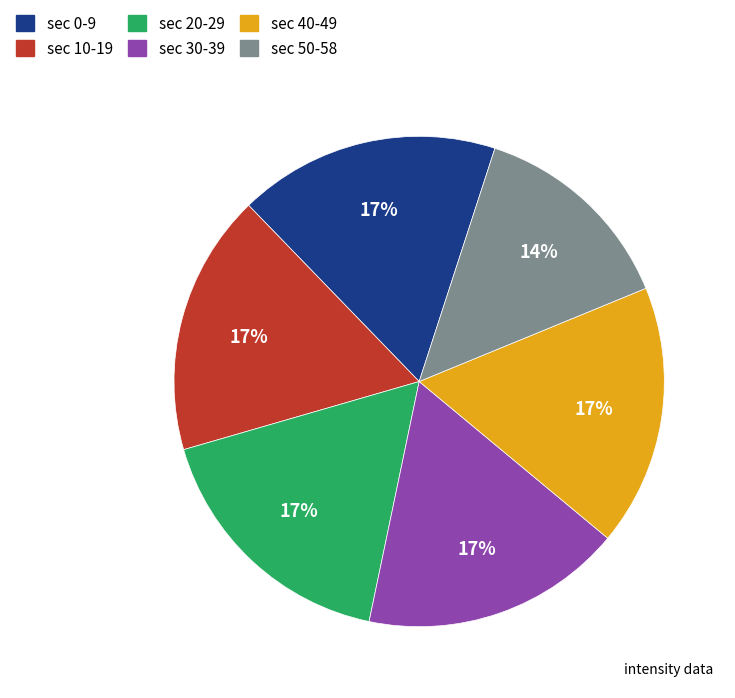

Is there a majority slice in this chart?

No